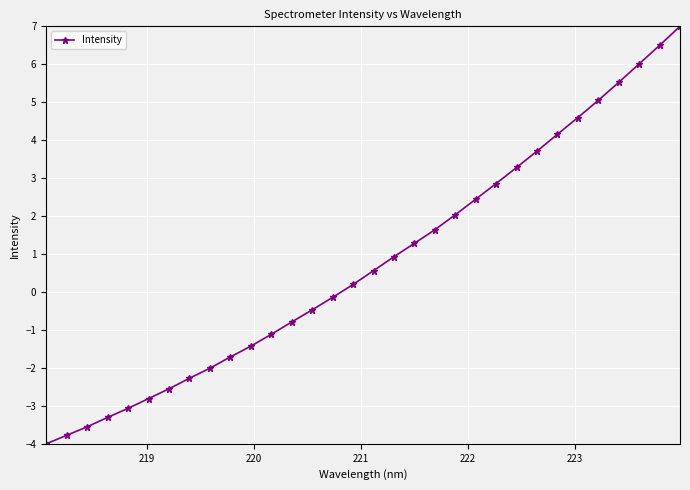

What is the value of the 9th point from the left?

-2.0